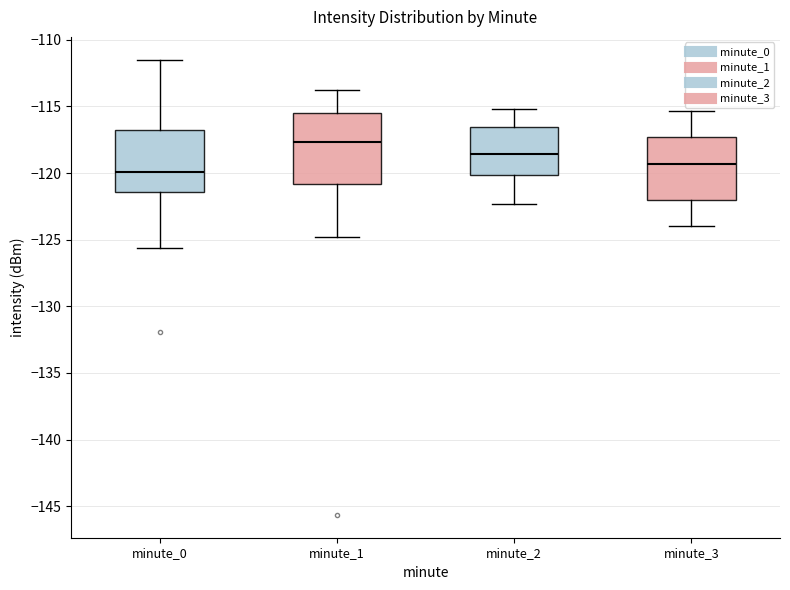

Where is the lower edge of the box for minute_1 on the y-axis? The values are not printed on the chart, so give them approximately, as read against the axis.

-121.0